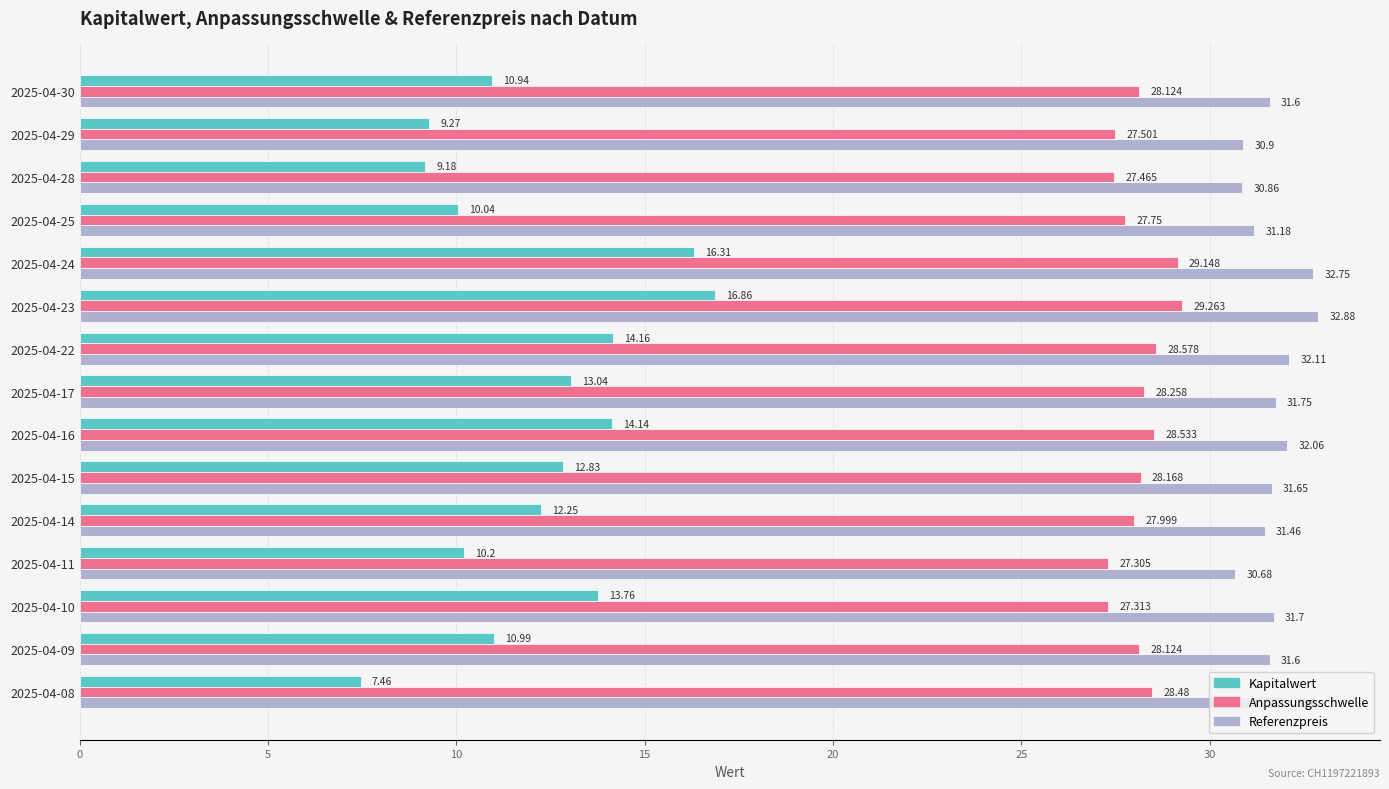

How many categories are shown in the chart?

15